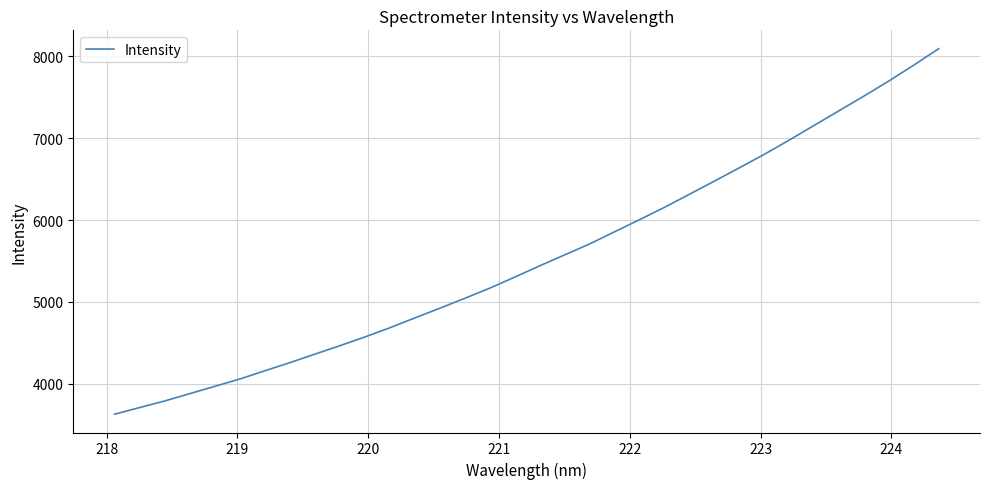

How many values exceed 5439?

17